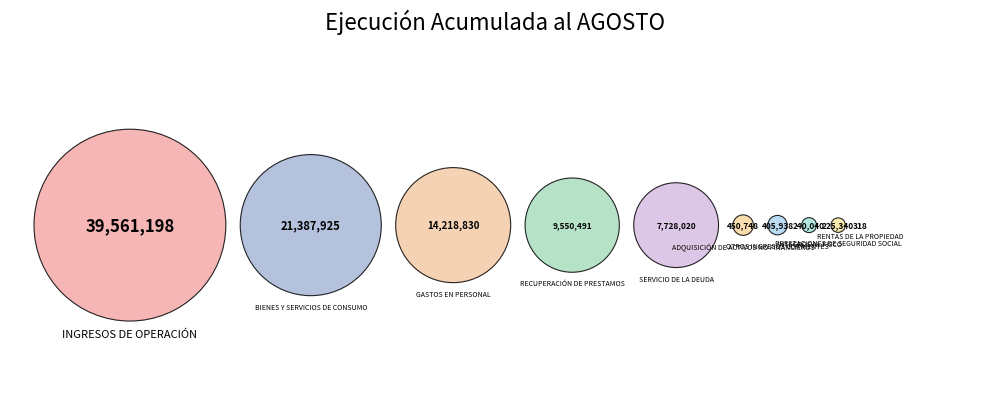

Is OTROS INGRESOS CORRIENTES the majority of the pie?

No